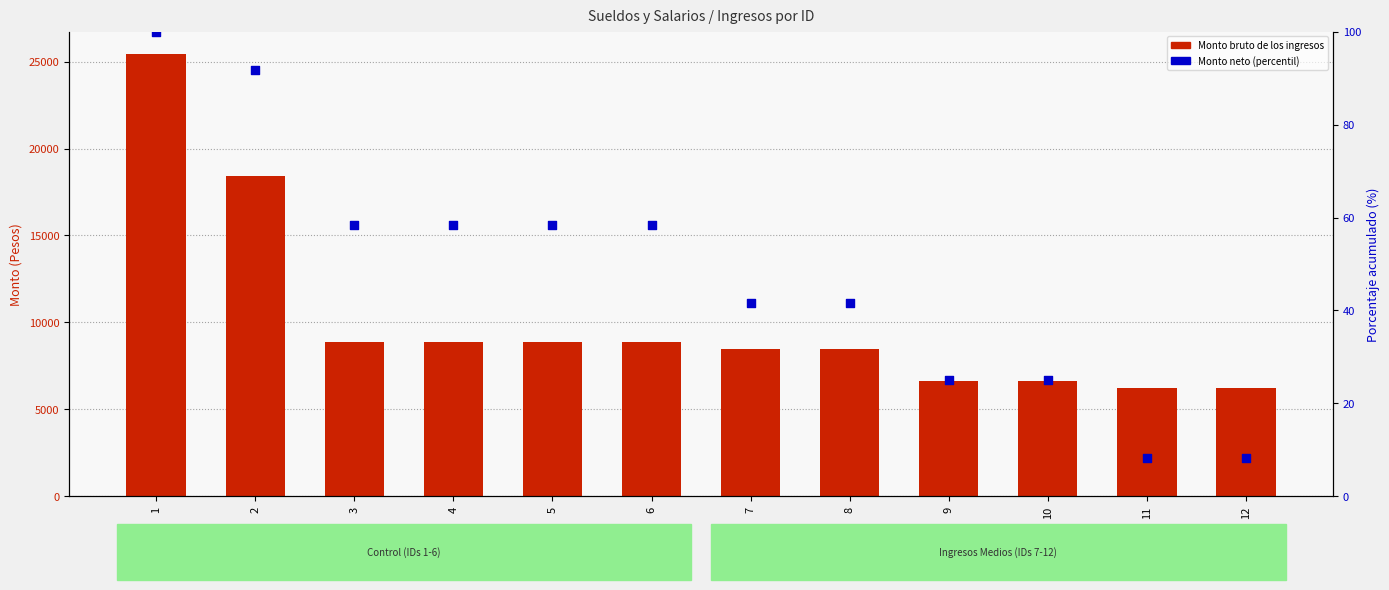

Which series reaches the minimum Y coordinate?

Monto neto (percentil dentro de la muestra)